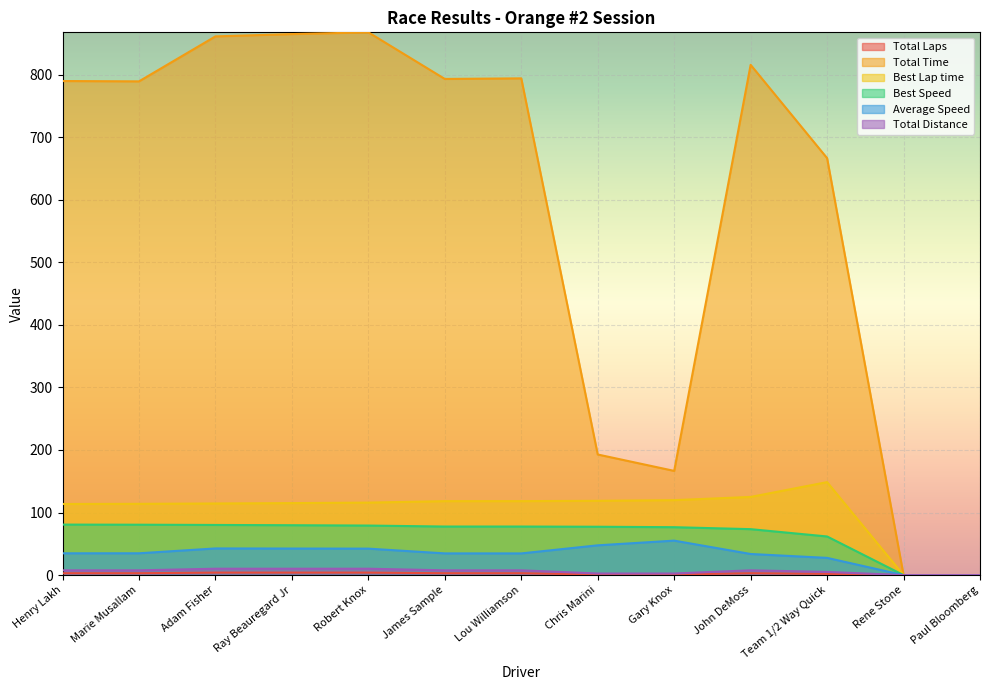

What is the greatest value displayed?

867.7